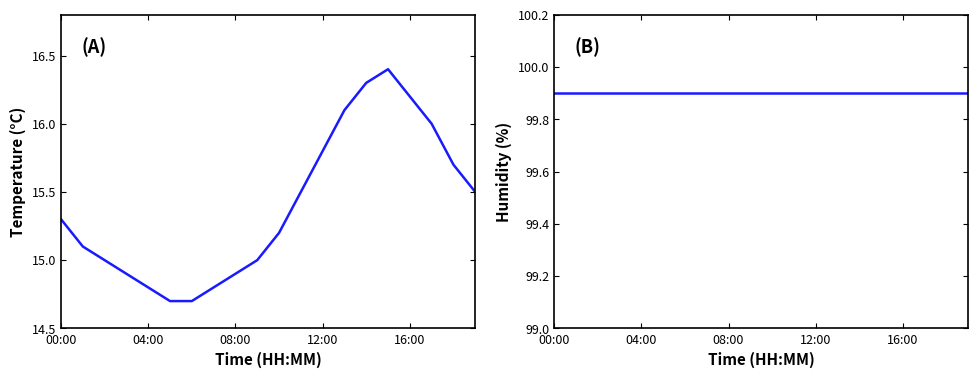

At which category does the chart reach its peak across all series?

00:00